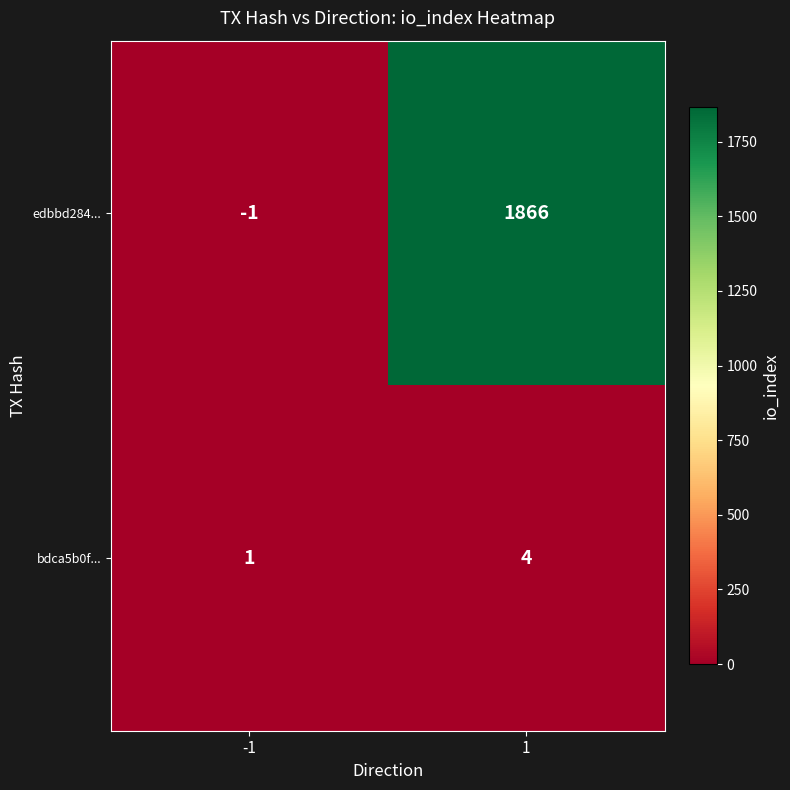

Rank the series by their maximum value, from highest to lowest.

edbbd284..., bdca5b0f...